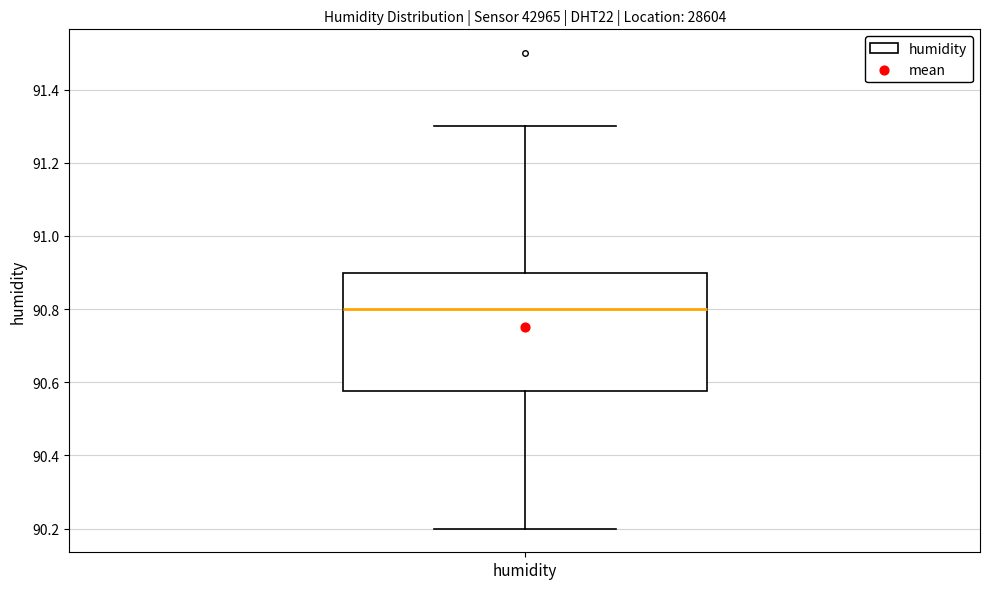

Transcribe this box plot: give where the median line is, the range the box spans, and where the two whiskers end, as read against the y-axis. The values are not printed on the chart, so give them approximately, as read against the axis.

median 90.80, box 90.58 to 90.90, whiskers 90.20 to 91.30